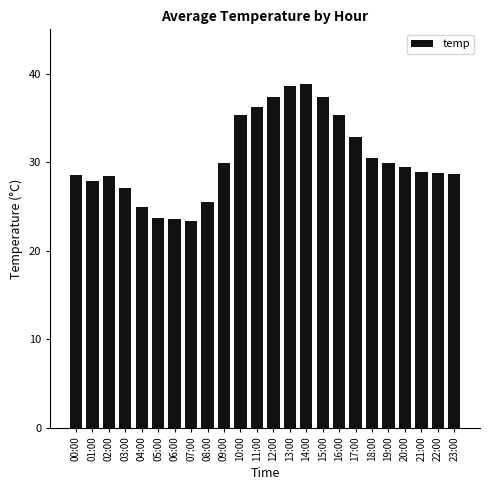

What is the change in value from 12:00 to 19:00?

-7.4